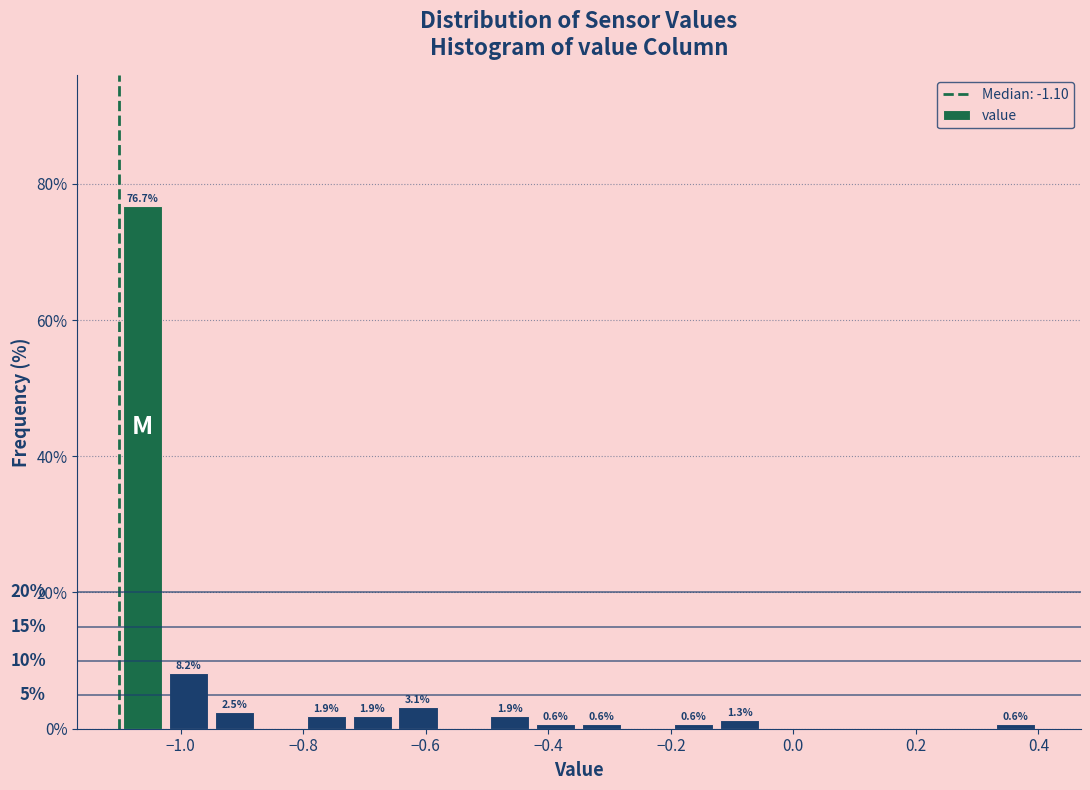

Around what value on the x-axis is the tallest bar? Give the approximate position of its centre, as read against the axis.

-1.06